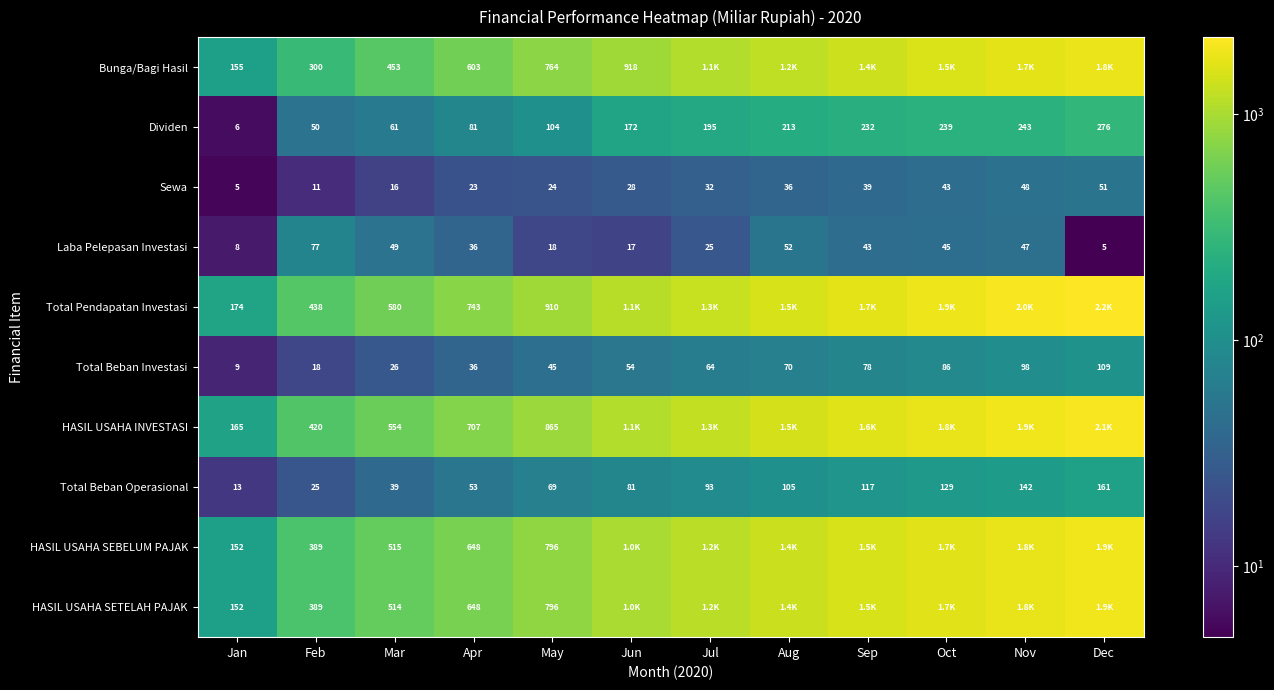

Where does the Laba Pelepasan Investasi series first go above 43?

Feb